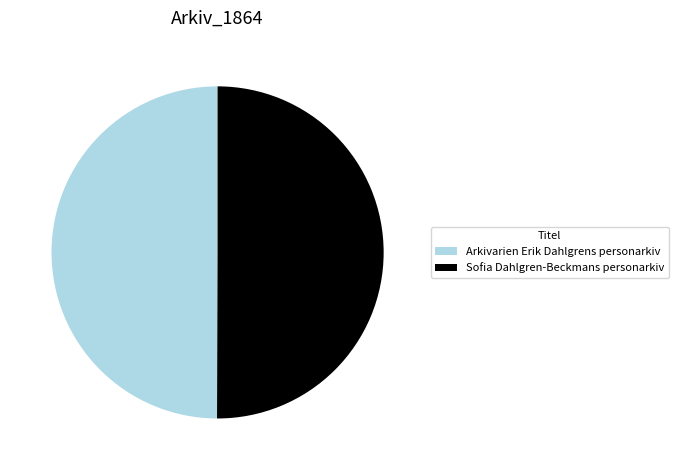

How many slices are in this pie chart?

2